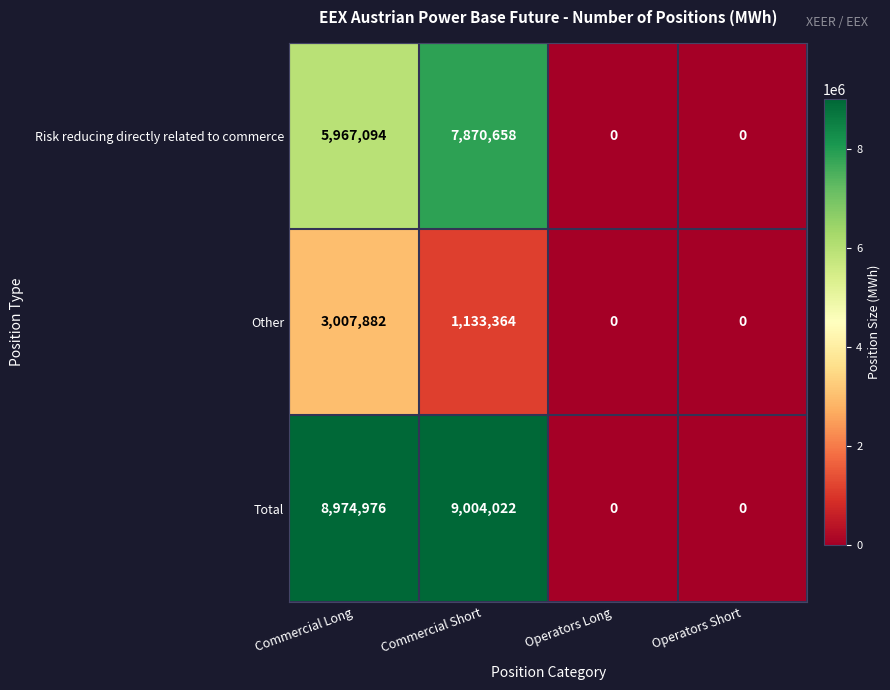

At which label does Risk reducing directly related to commerce reach its peak?

Commercial Short